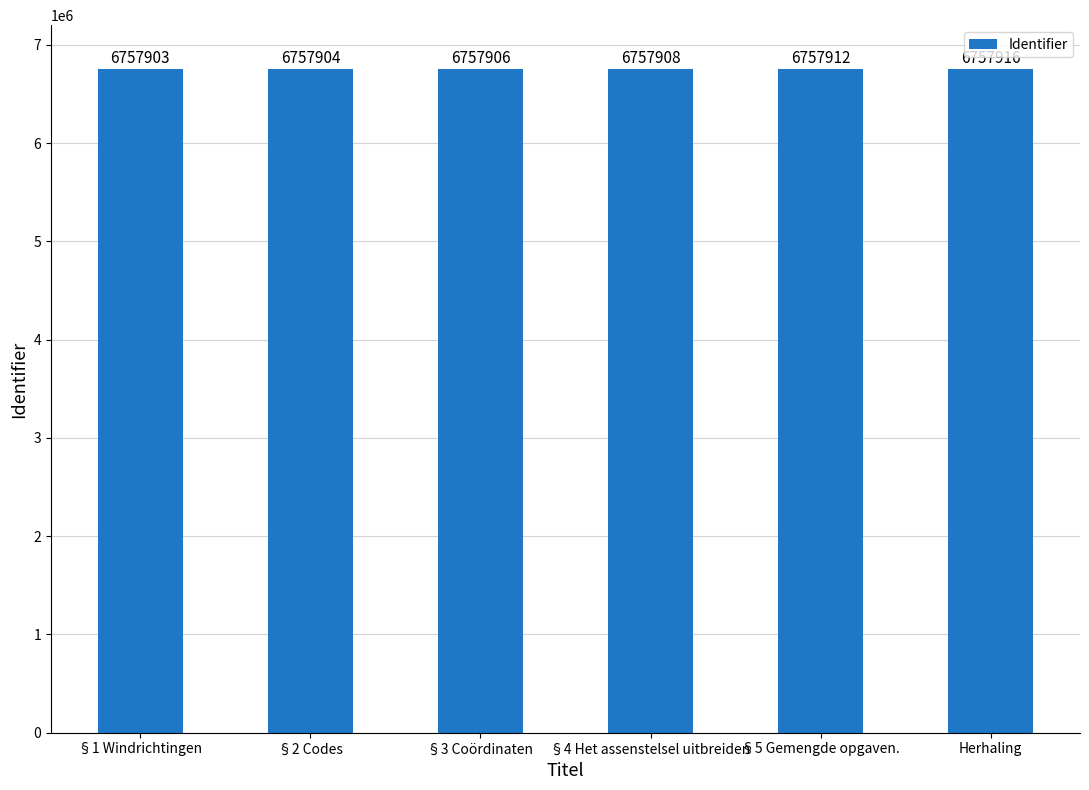

What is the sum of the values at §4 Het assenstelsel uitbreiden and §3 Coördinaten?

13515814